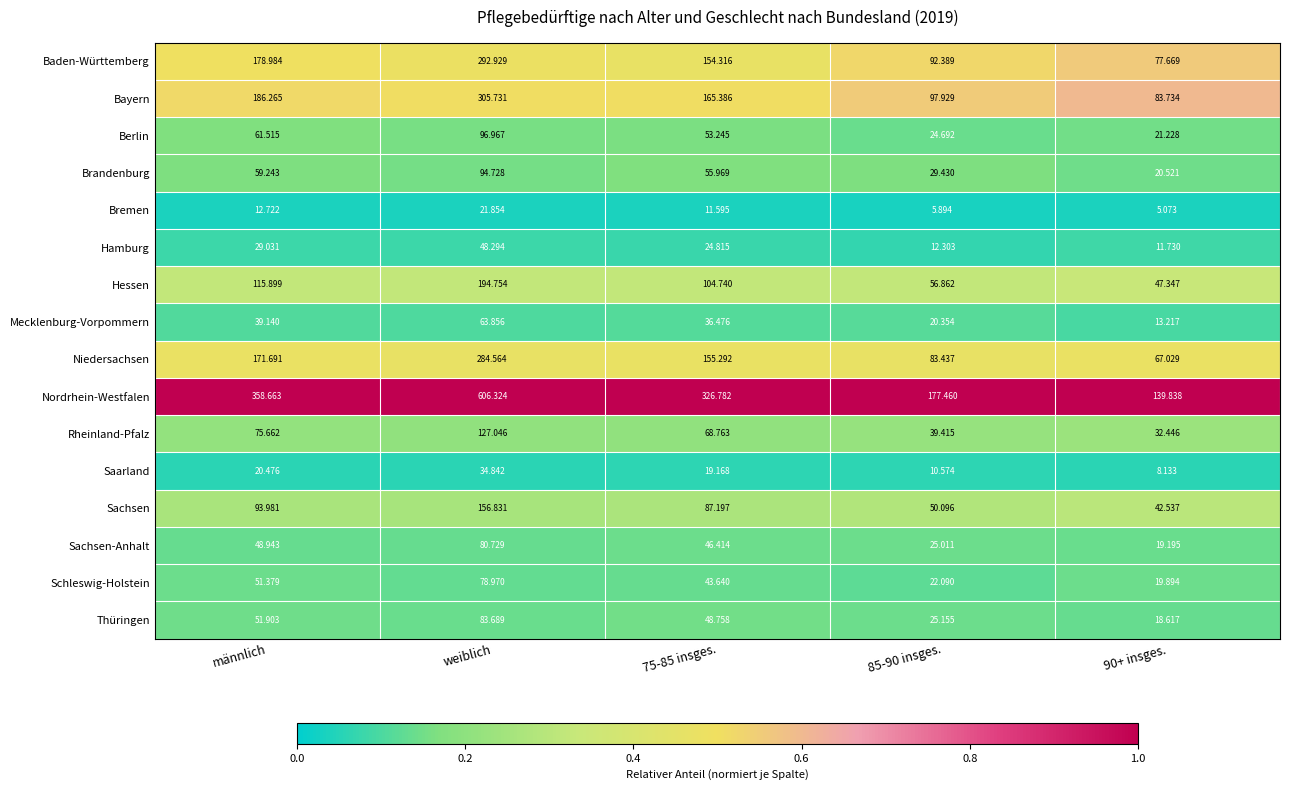

Which category has the highest value in the Baden-Württemberg series?

weiblich